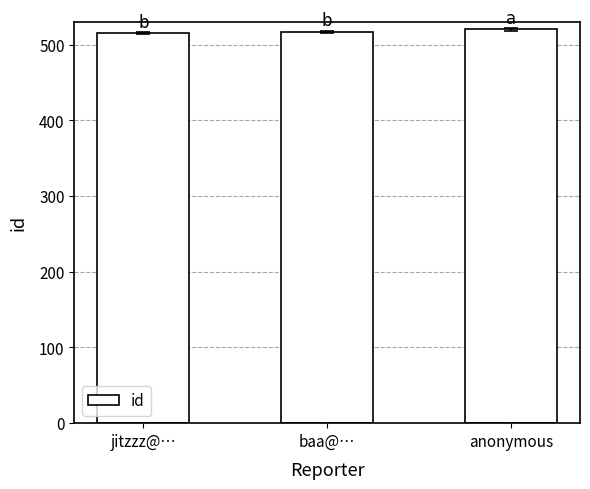

What is the smallest value displayed?

515